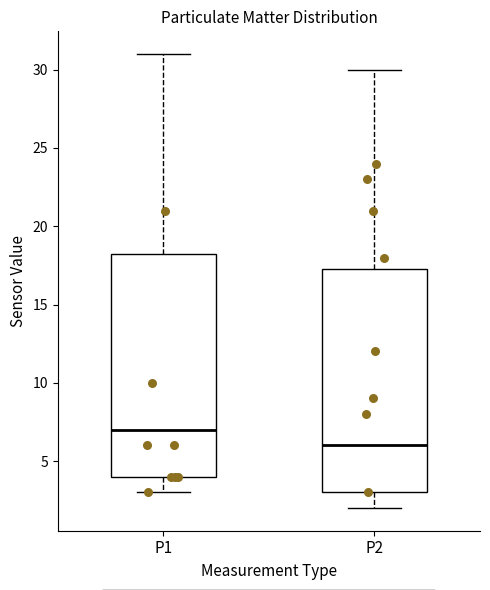

Which box has the highest median line?

P1